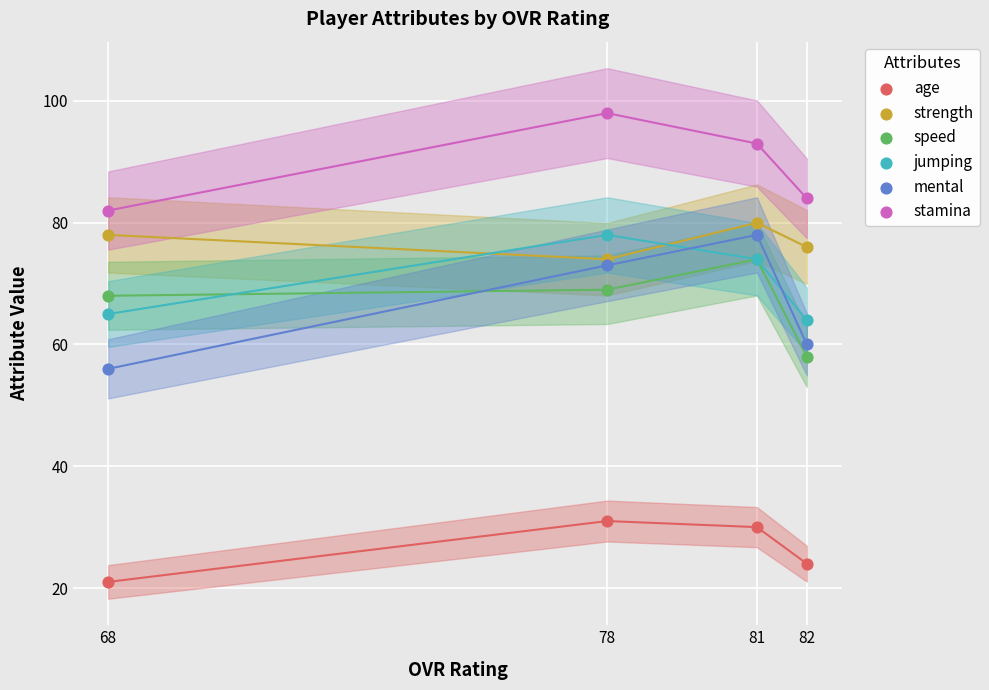

What are all the series names shown in the legend?

age, strength, speed, jumping, mental, stamina